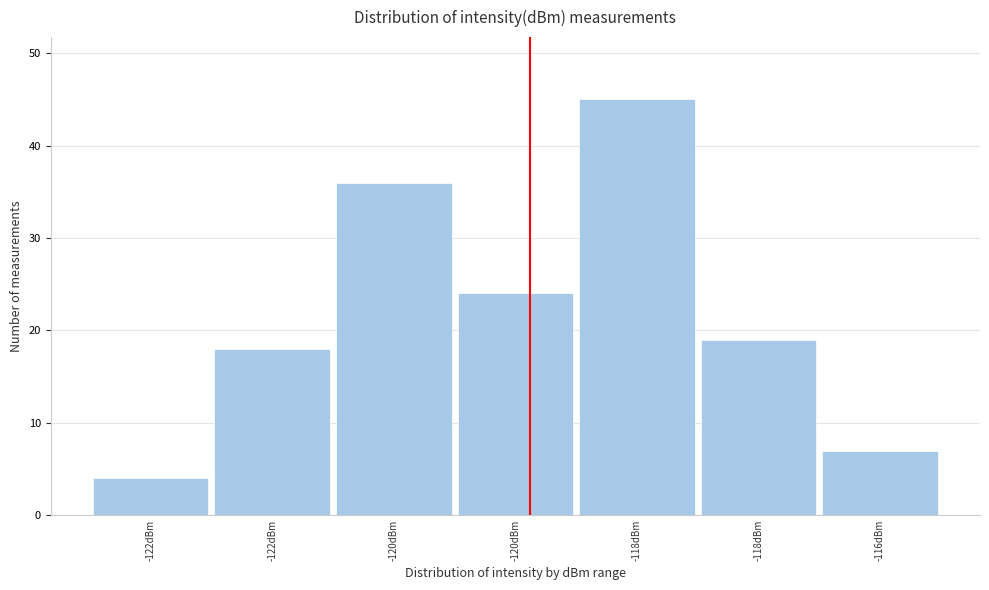

Does the chart contain any negative values?

No